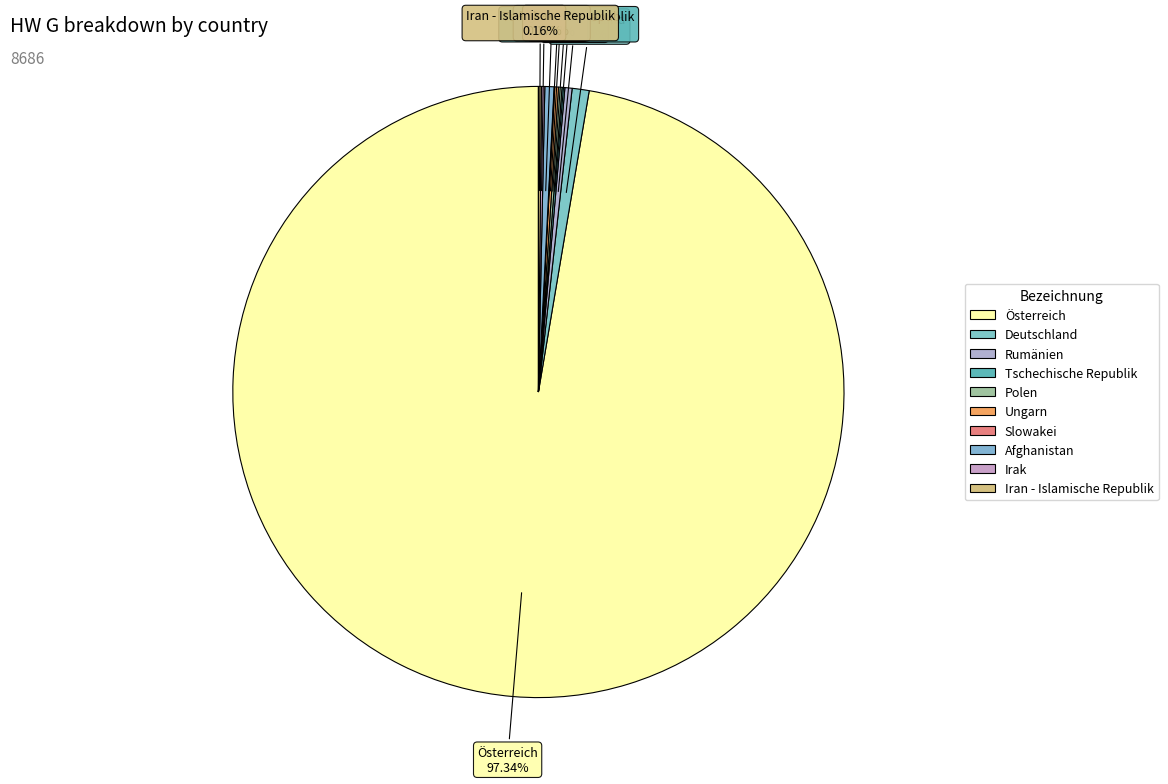

Which category has the biggest portion of the pie?

Österreich